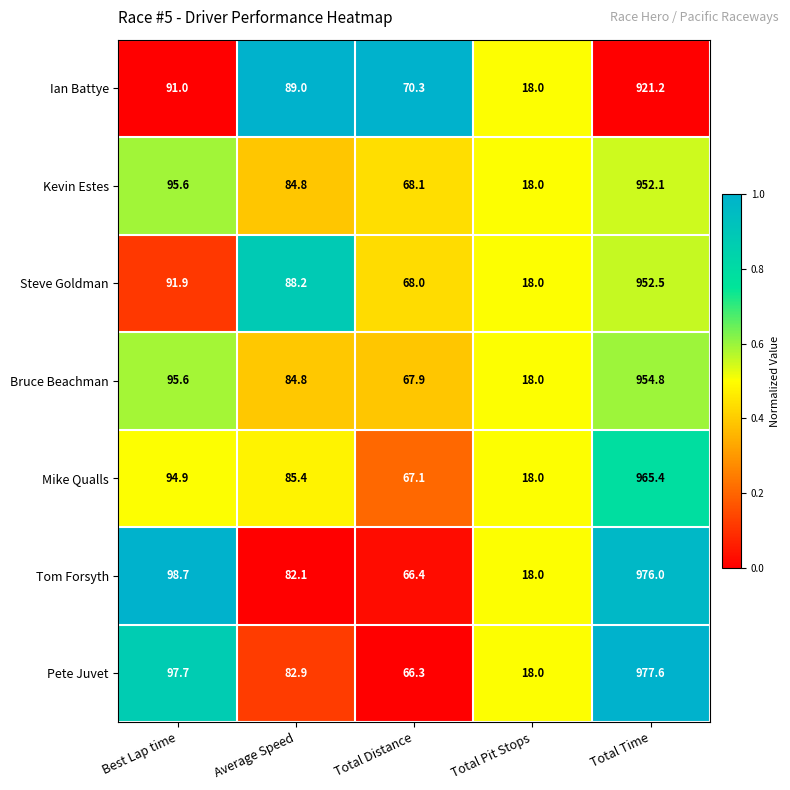

At which label is Steve Goldman closest to 485?

Best Lap time